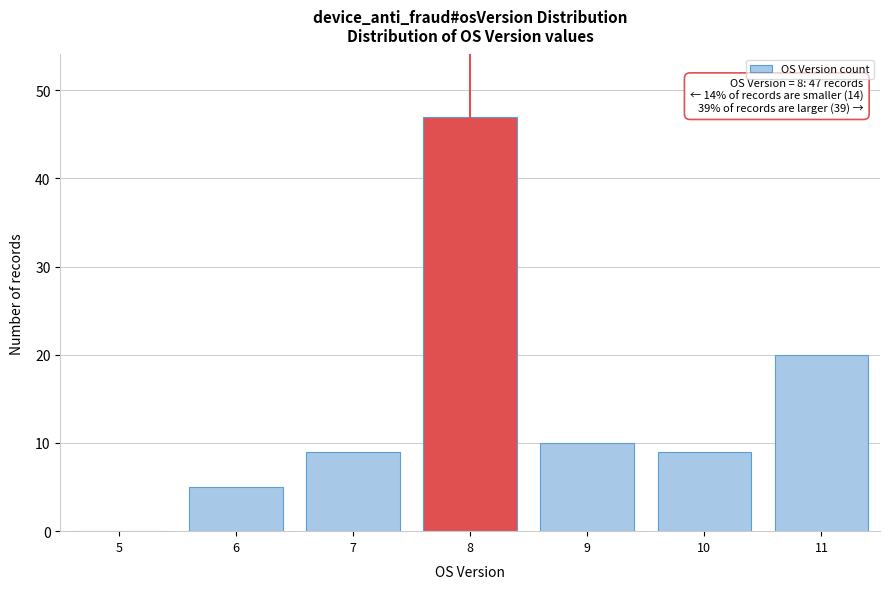

Reading right to left, extract all data points from this chart.

11=20	10=9	9=10	8=47	7=9	6=5	5=0